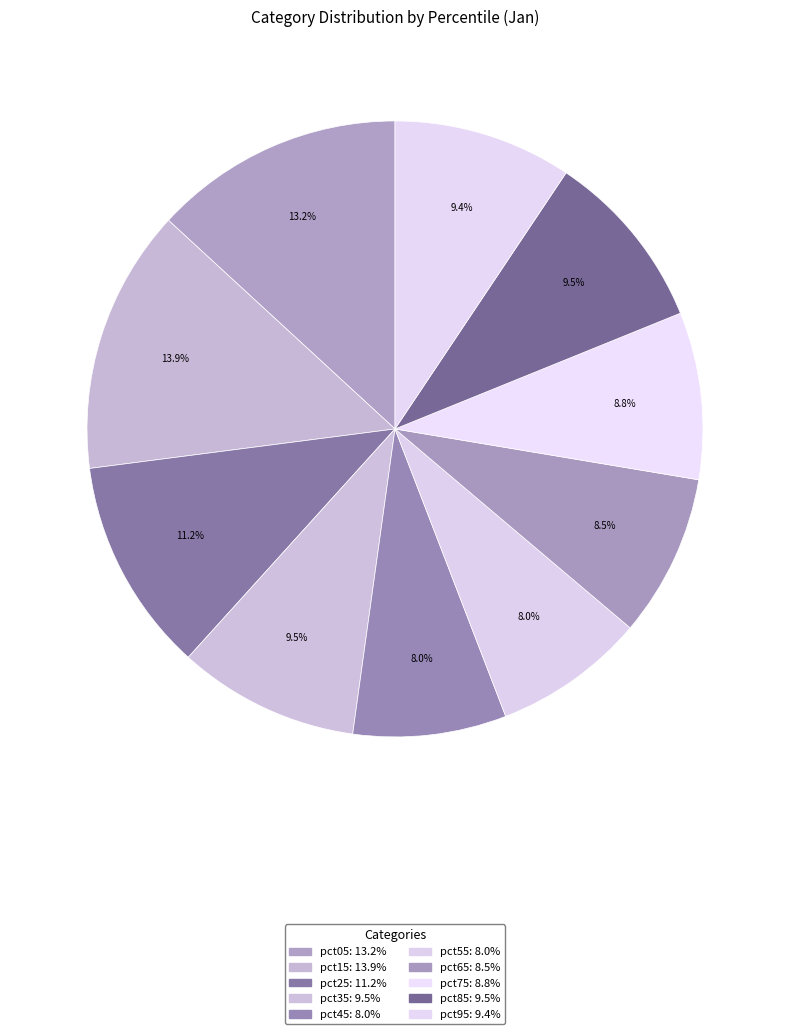

To the nearest percent, what is the combined percentage of pct15 and pct65?

22%